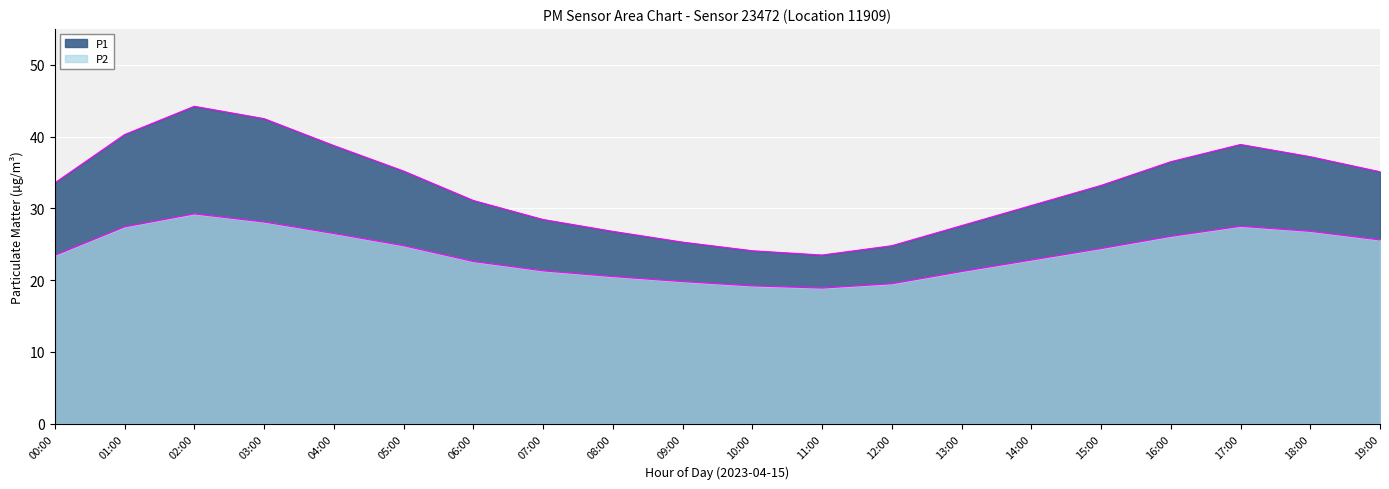

How many data points in P2 are less than 24?

10